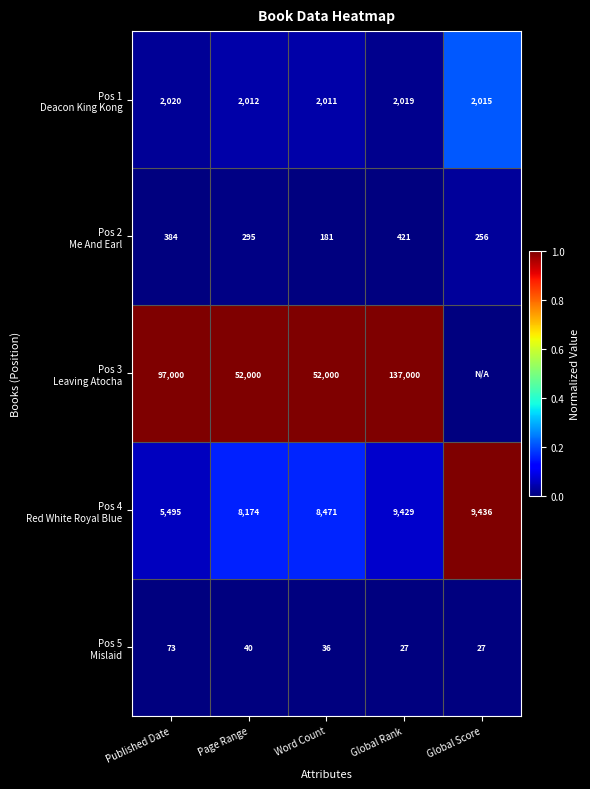

What is the spread (max minus min) of values at Word Count?

51964